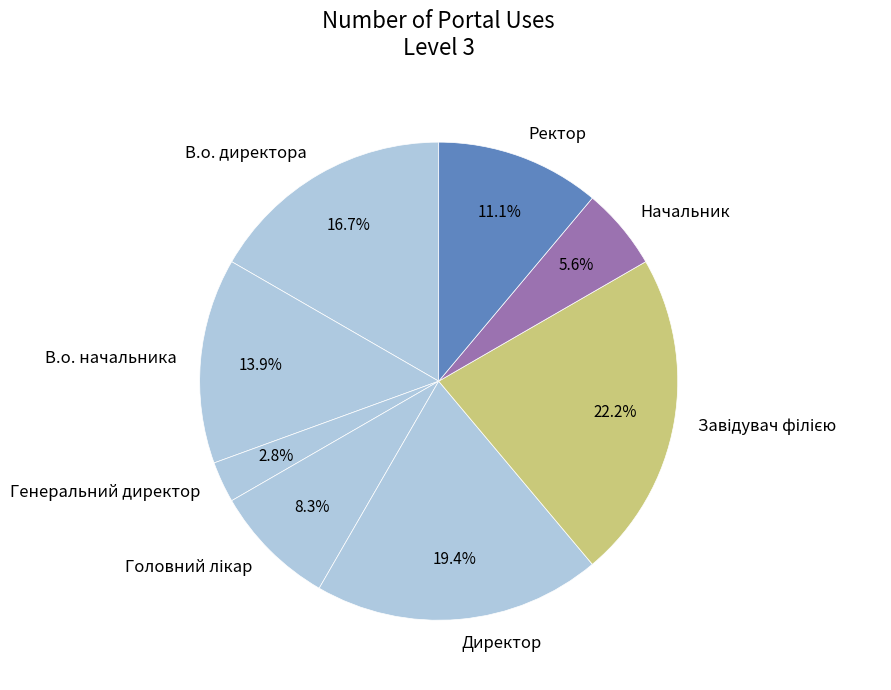

What is the smallest slice in the pie chart?

Генеральний директор